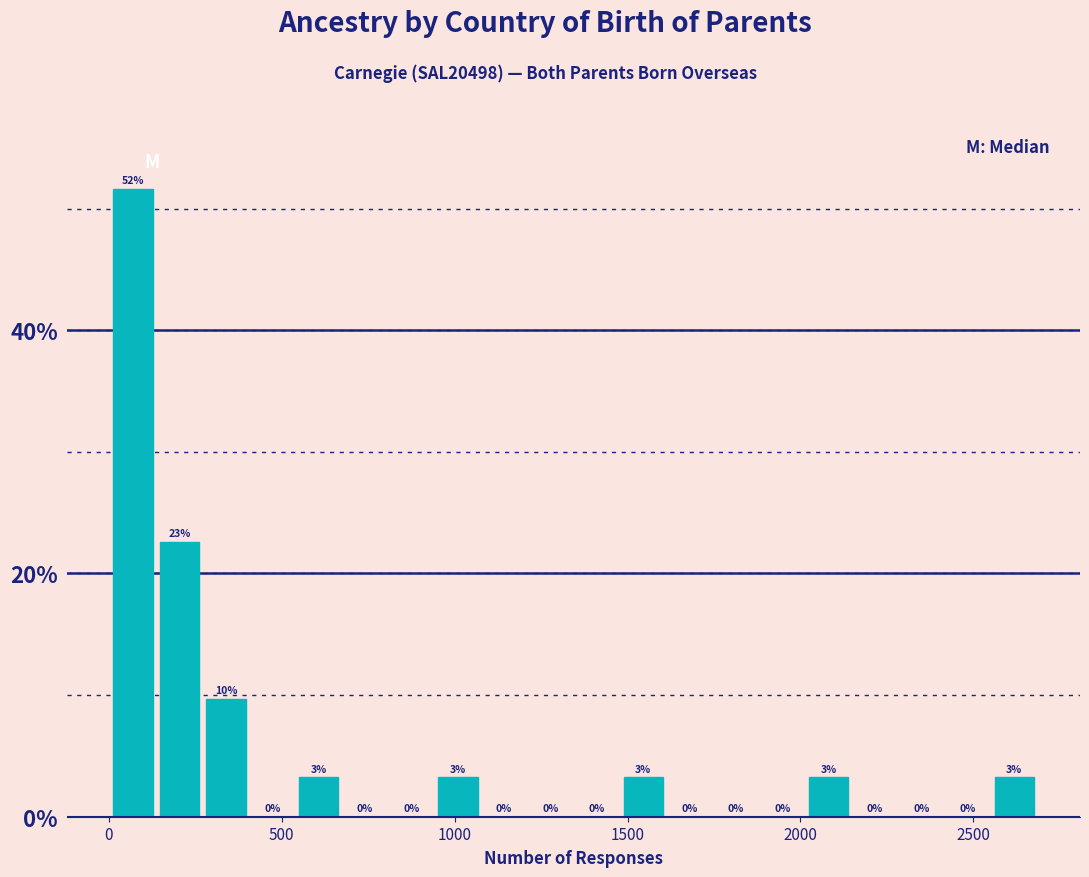

Read against the x-axis, roughly where is the centre of the tallest bar?

50